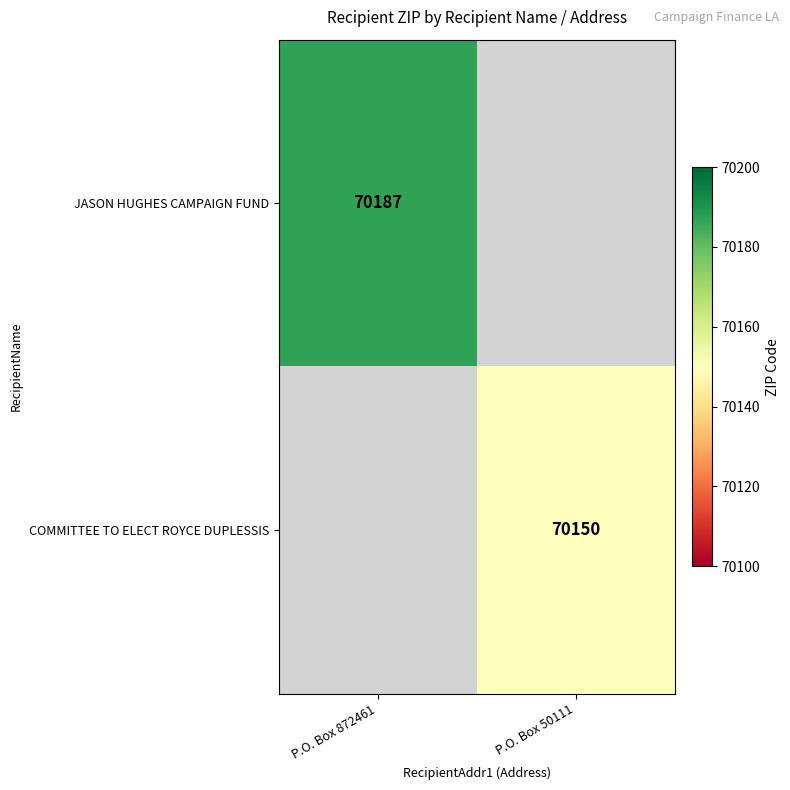

The JASON HUGHES CAMPAIGN FUND series shows 97499.2 at P.O. Box 872461. True or false?

False